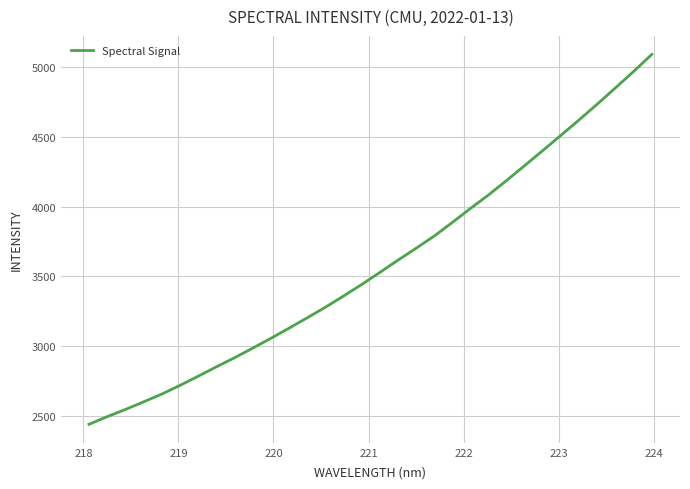

What is the smallest value displayed?

2438.7